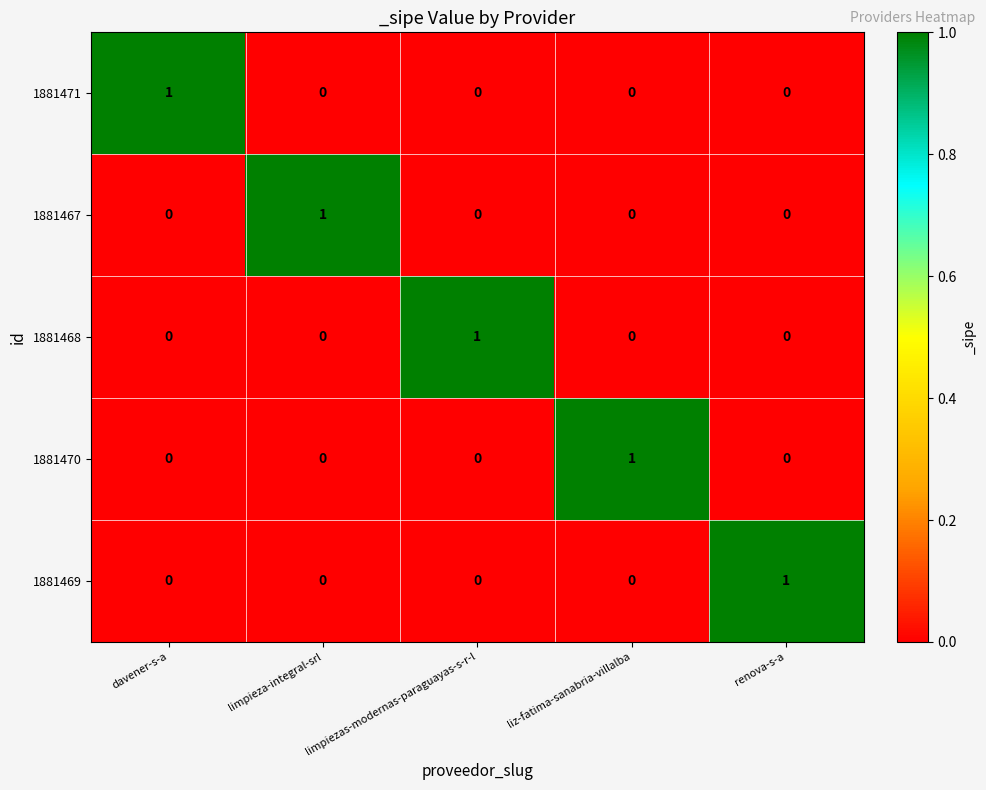

The 1881471 series shows 0 at renova-s-a. True or false?

True